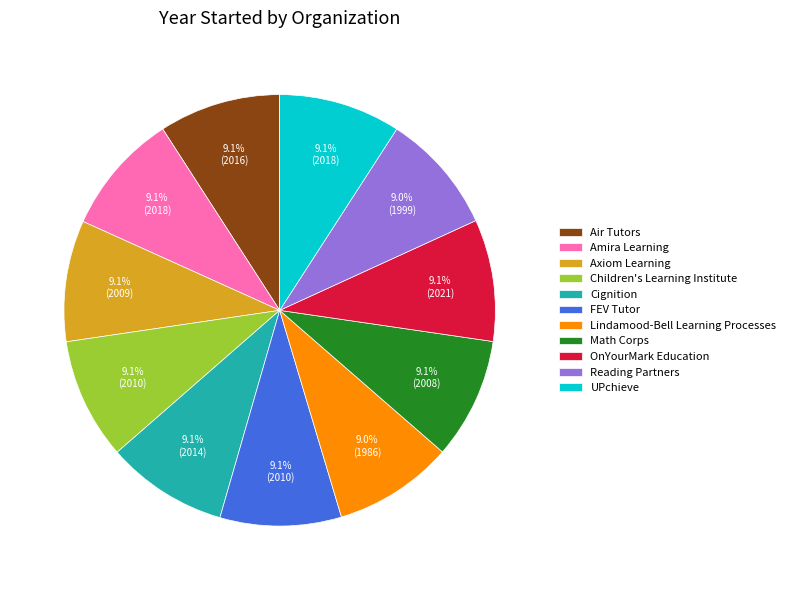

What portion of the pie excludes Children's Learning Institute?

90.9%